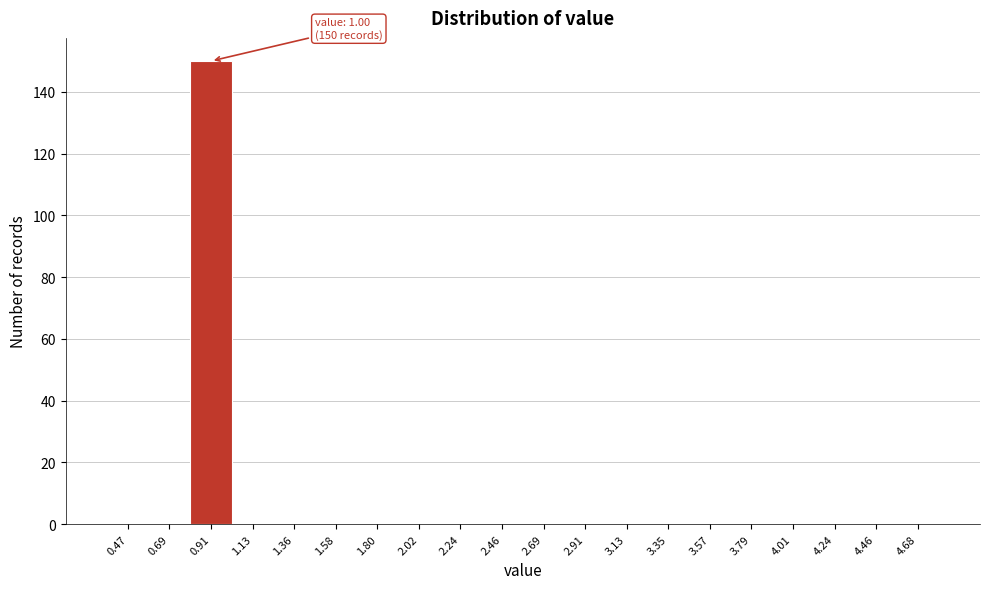

Reading right to left, transcribe all the data shown in this chart.

4.68=0	4.46=0	4.24=0	4.01=0	3.79=0	3.57=0	3.35=0	3.13=0	2.91=0	2.69=0	2.46=0	2.24=0	2.02=0	1.80=0	1.58=0	1.36=0	1.13=0	0.91=150	0.69=0	0.47=0